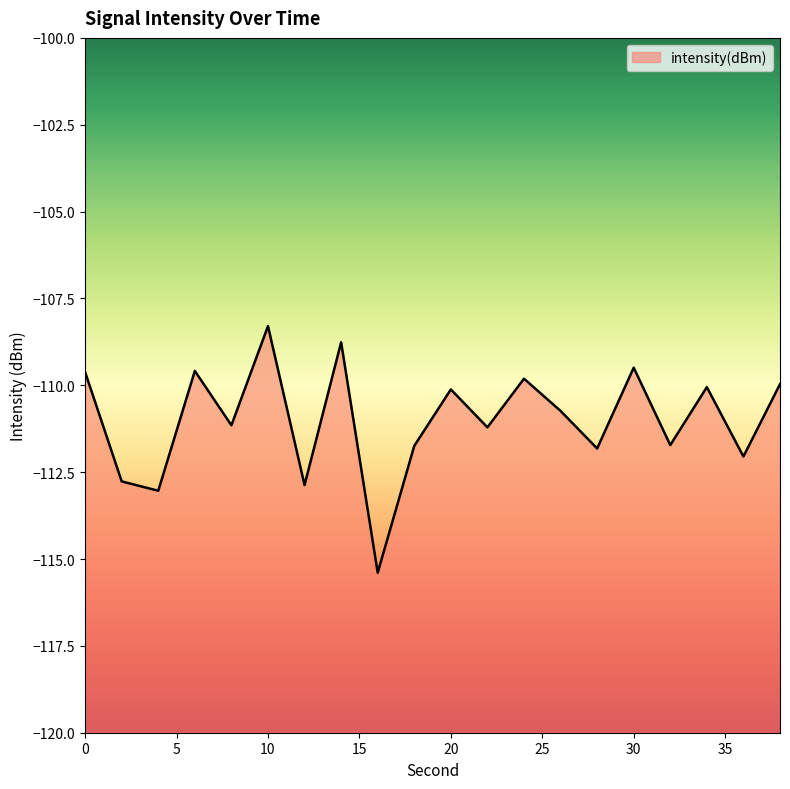

Where is the first local minimum?

4